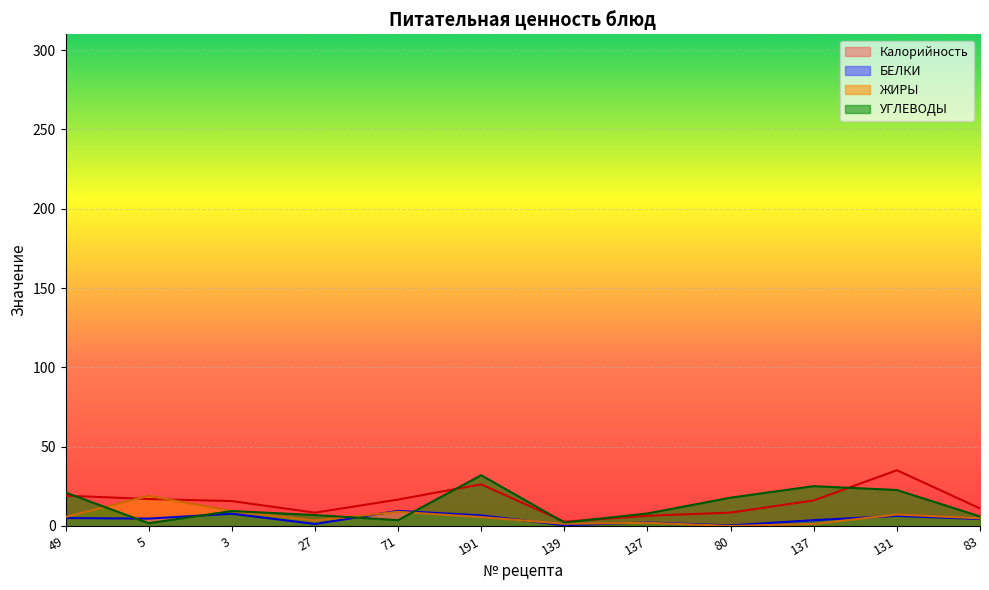

Rank the series at 137 from lowest to highest value.

ЖИРЫ, БЕЛКИ, Калорийность, УГЛЕВОДЫ